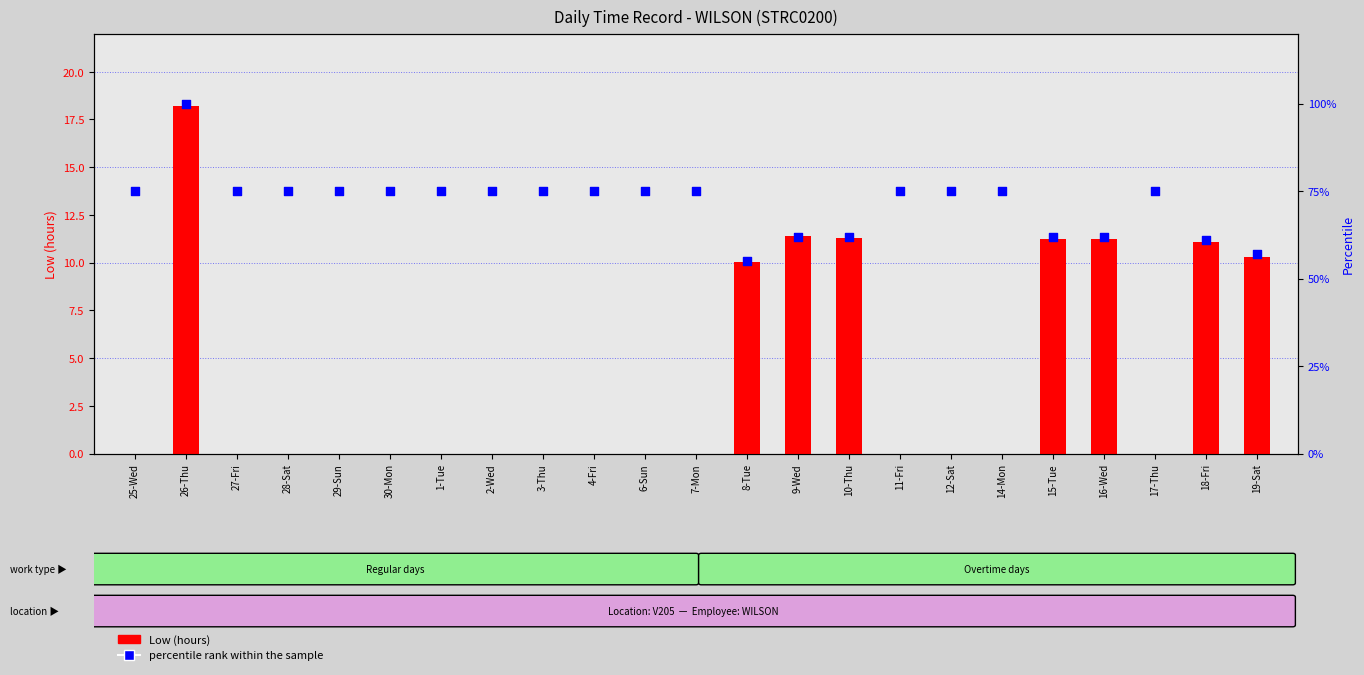

At how many categories does at least one series exceed 58?

21